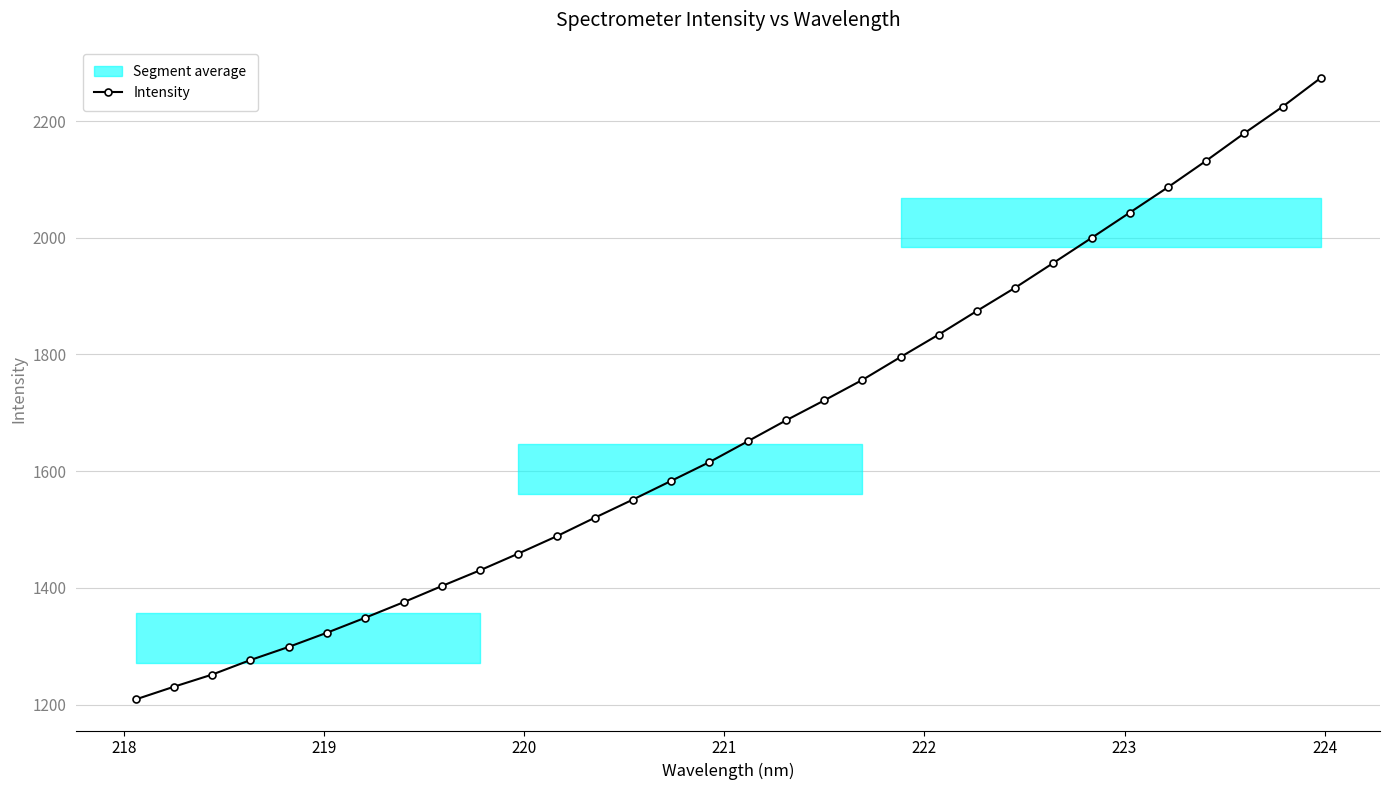

What is the lowest value of the Intensity series?

1208.7